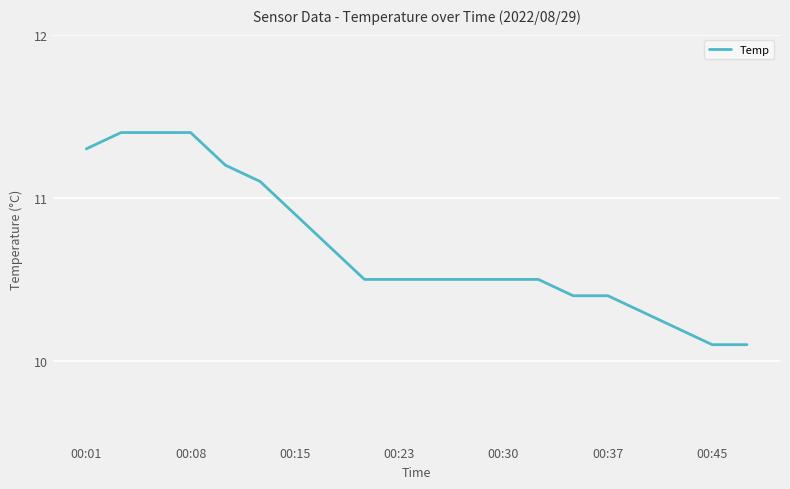

What is the minimum value shown in the chart?

10.1